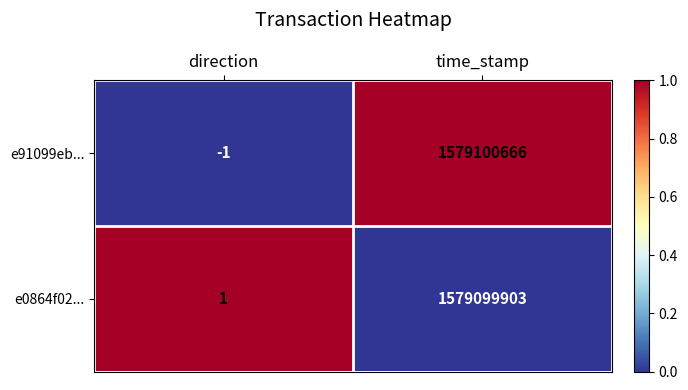

At which category is the sum across all series the highest?

time_stamp